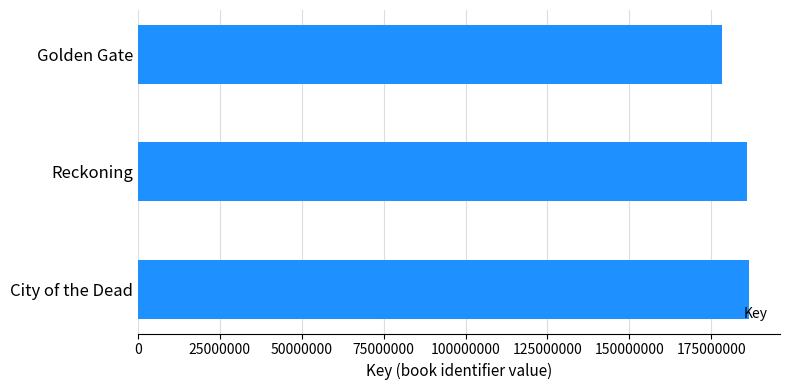

The value at Golden Gate is 44762309. True or false?

False